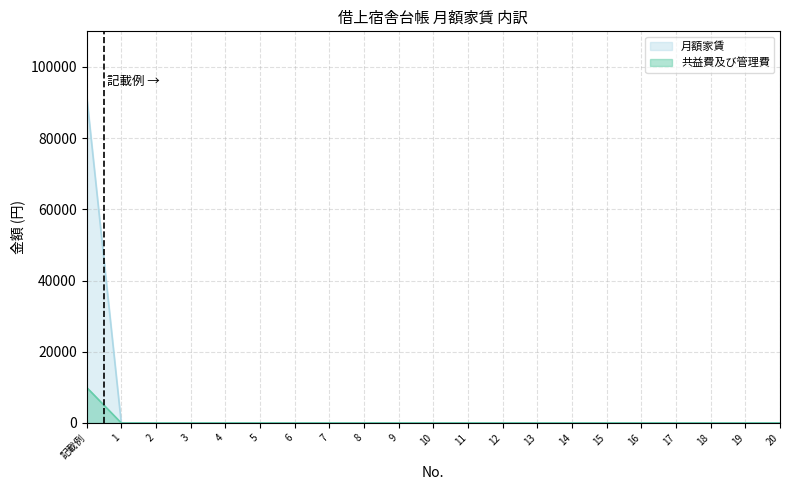

How many data points does each series have?

21